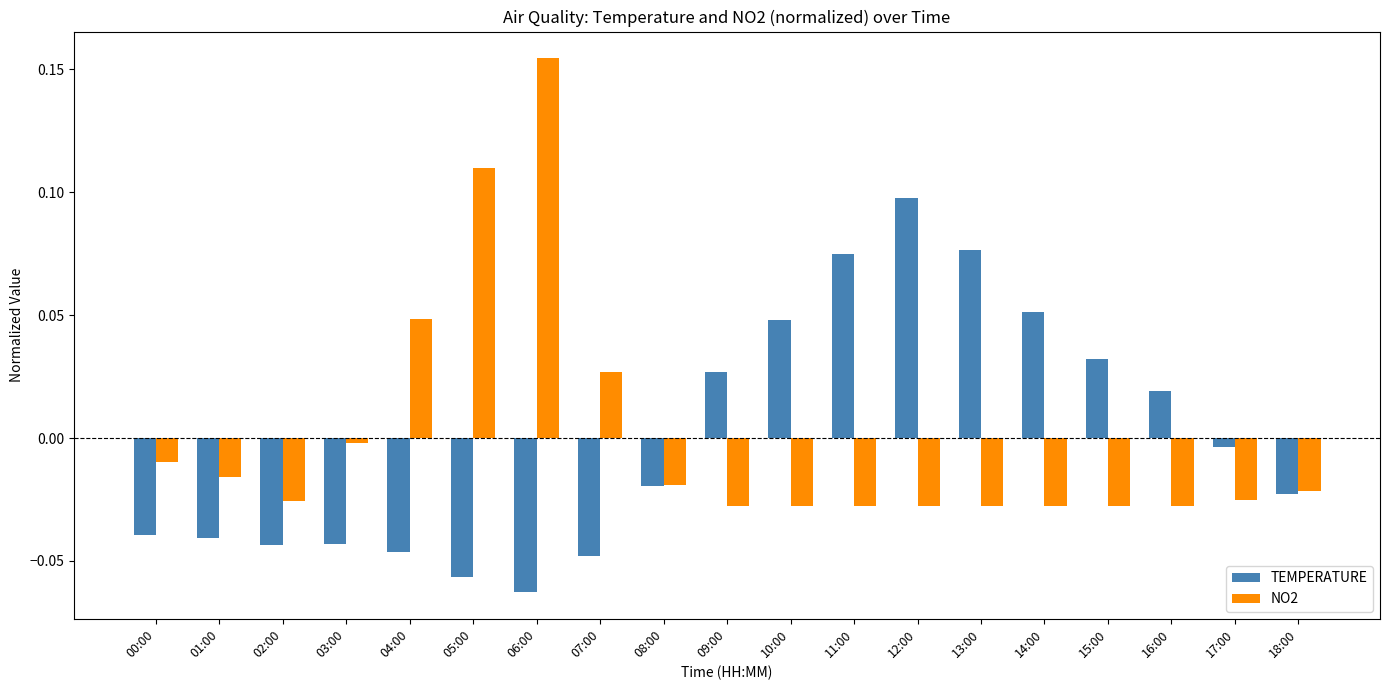

Are the bars grouped side by side (vs. stacked)?

Yes